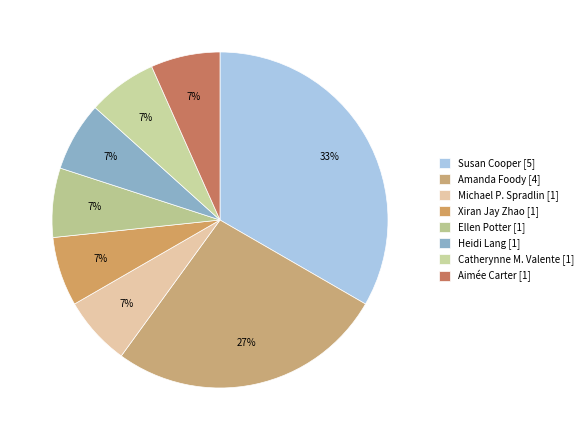

To the nearest percent, what percentage of the pie is Amanda Foody?

27%